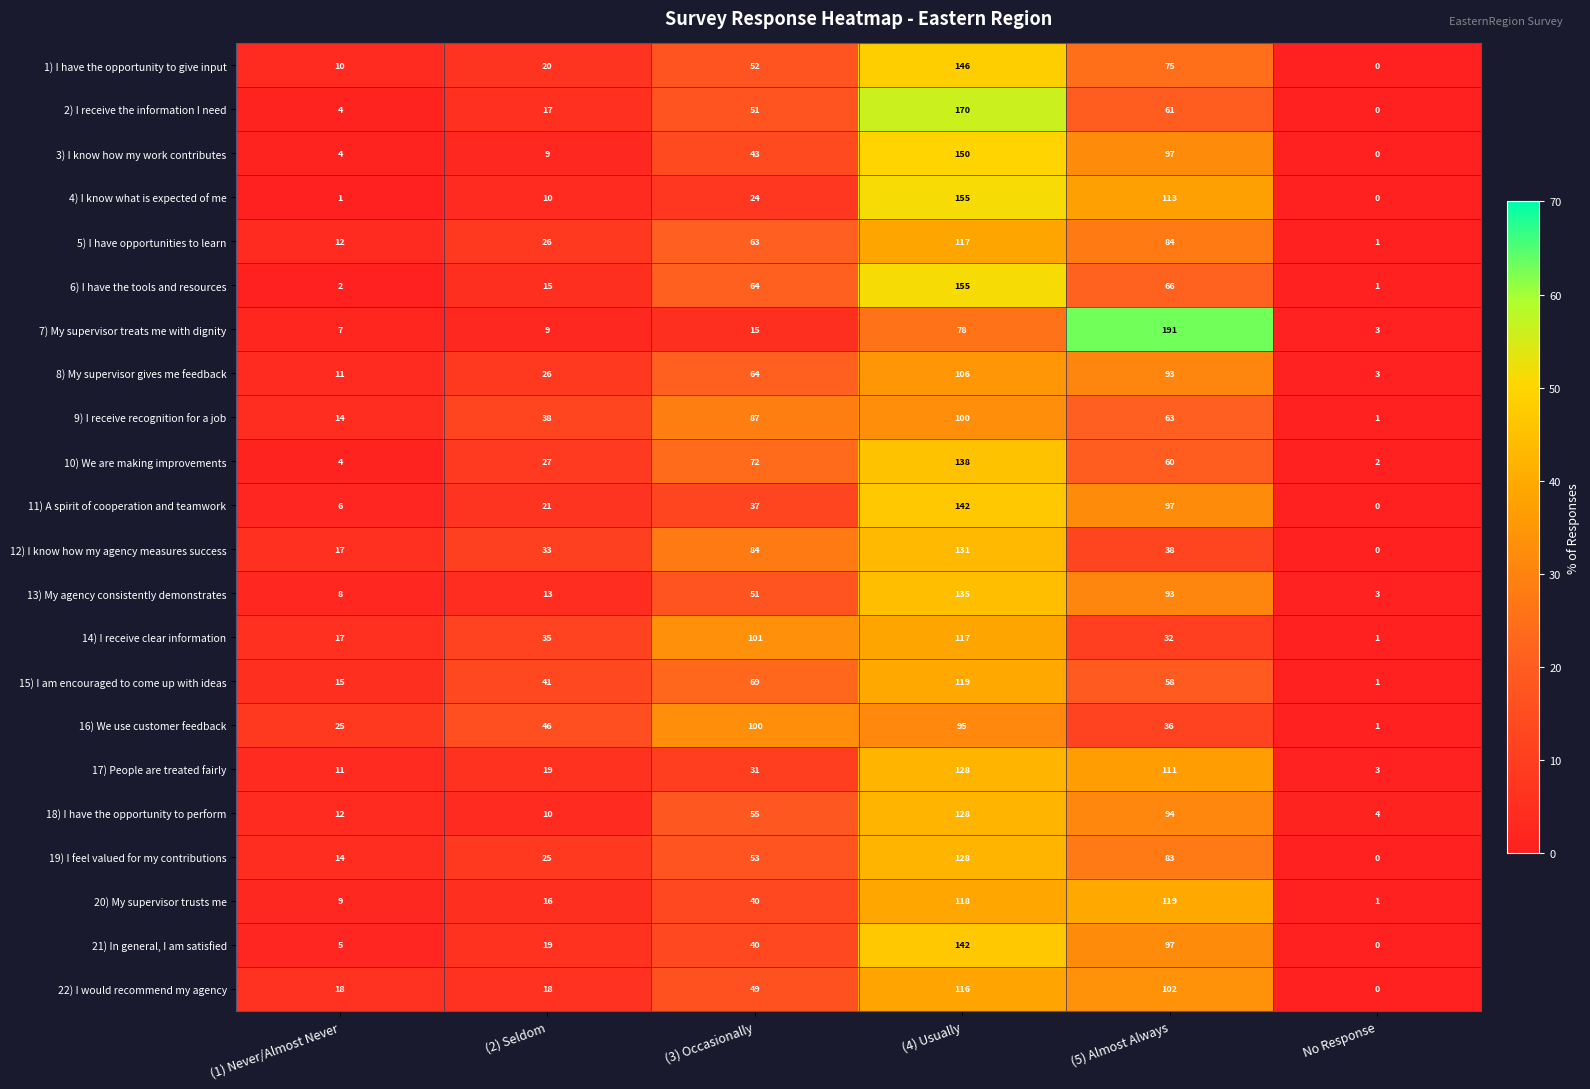

How many series are shown in this chart?

22